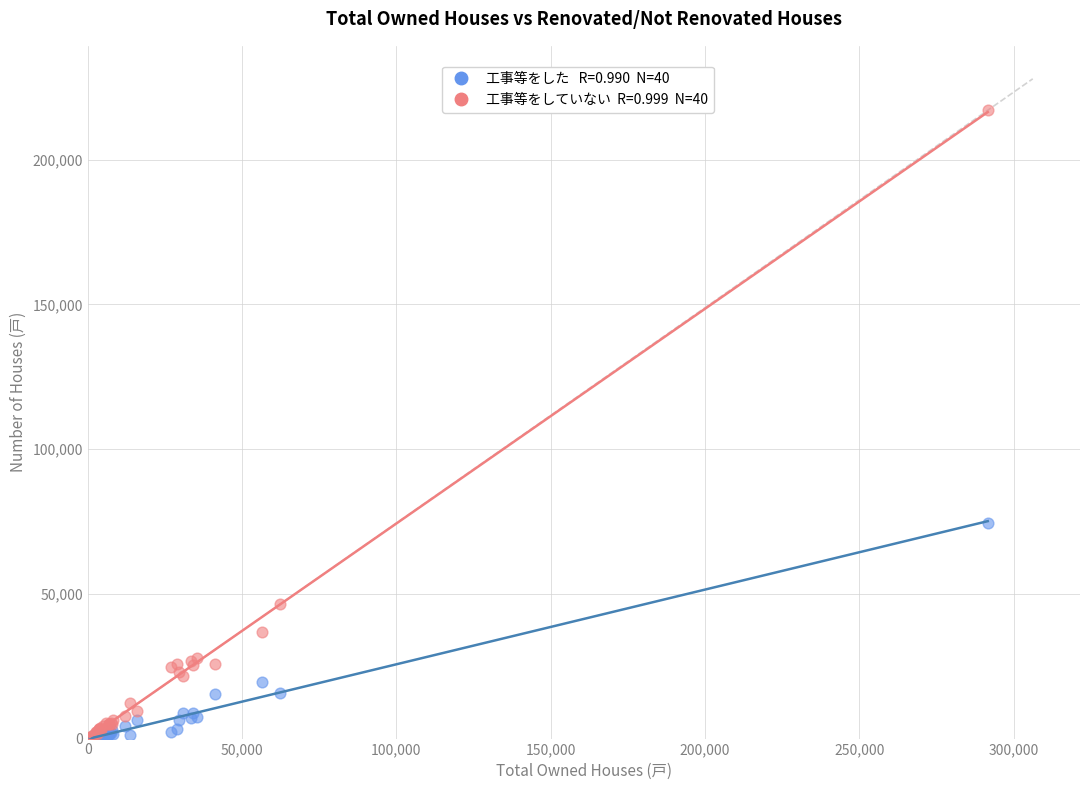

Across all series, what Y value is closest to 108595?

74500